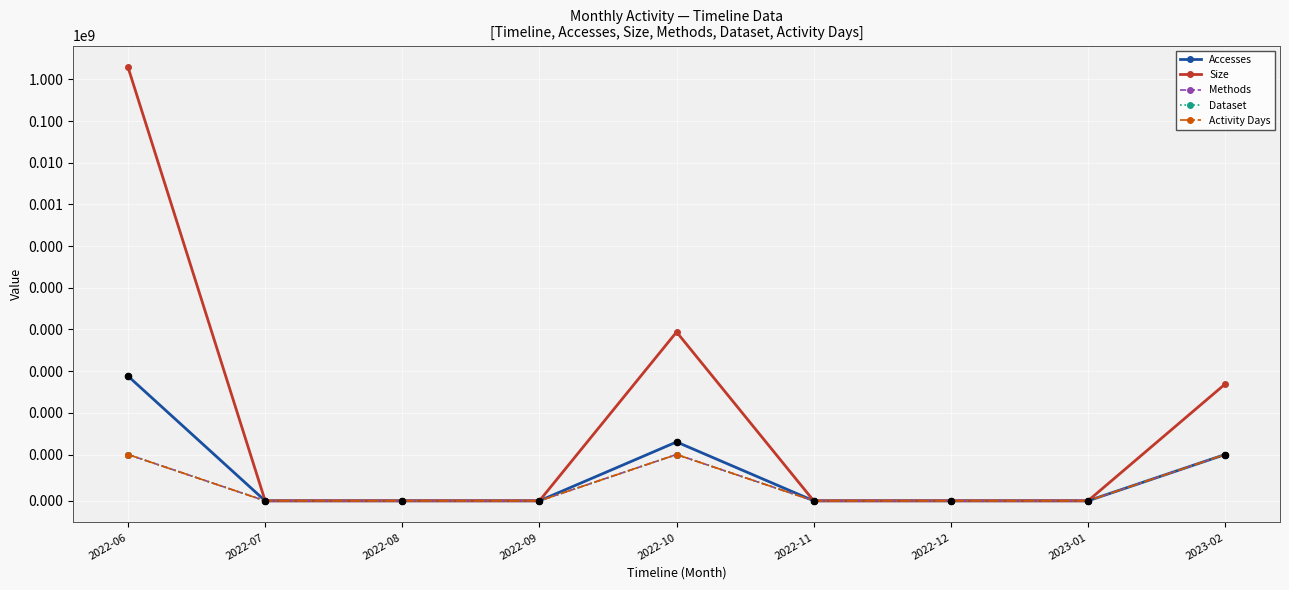

Which series contains the lowest Y value?

Accesses